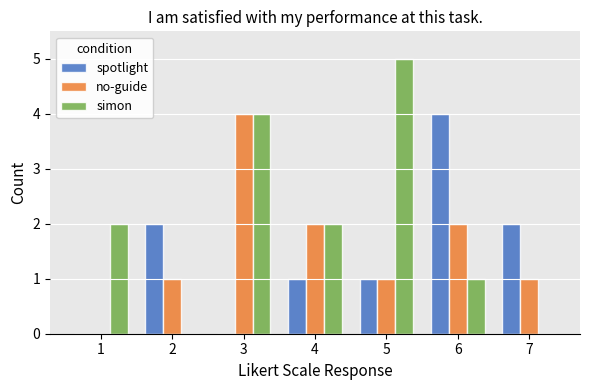

What value does the no-guide series have at 3?

4